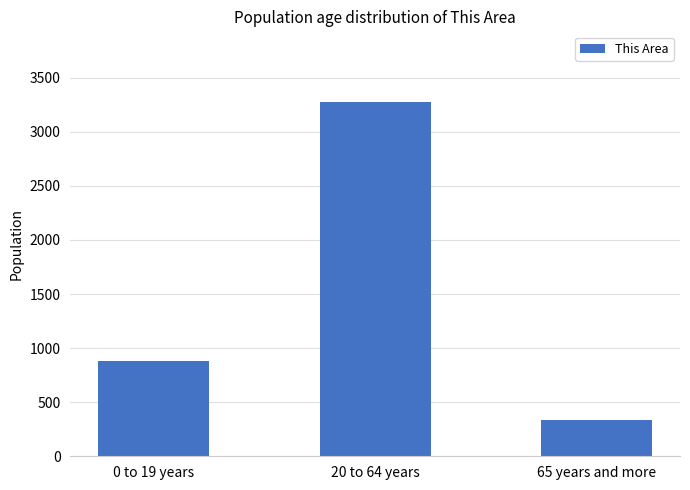

What is the sum of the values at 0 to 19 years and 20 to 64 years?

4159